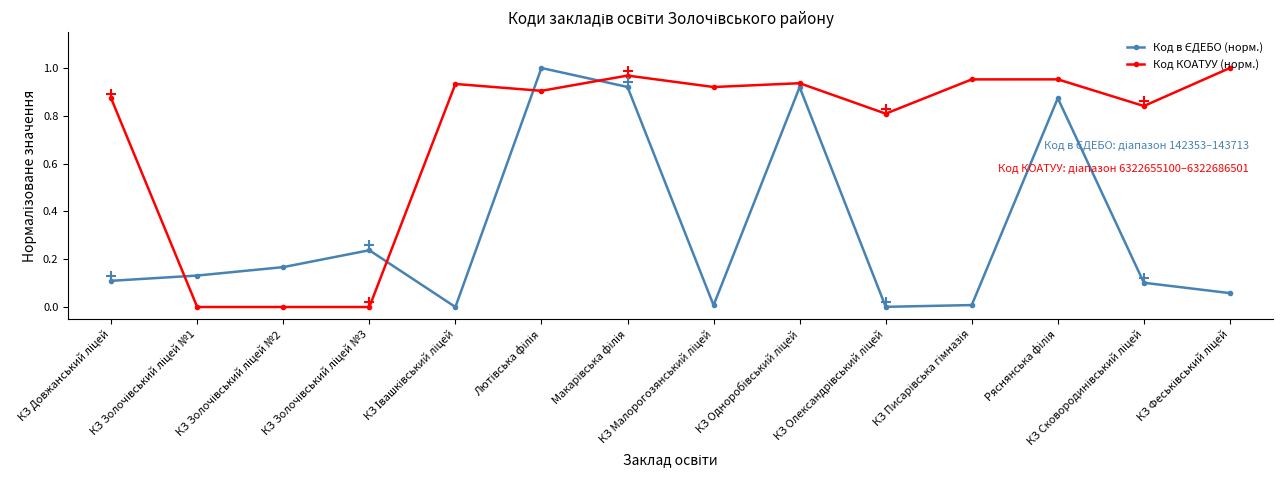

True or false: Код КОАТУУ (норм.) has more than 1 points higher than both neighbors.

True